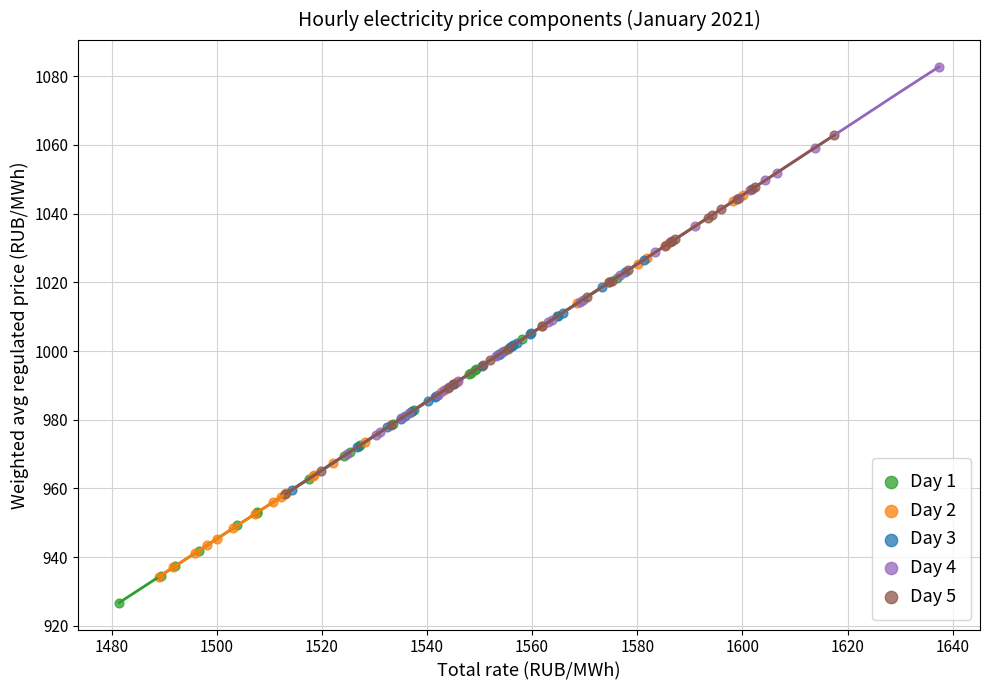

Which series reaches the minimum Y coordinate?

Day 1